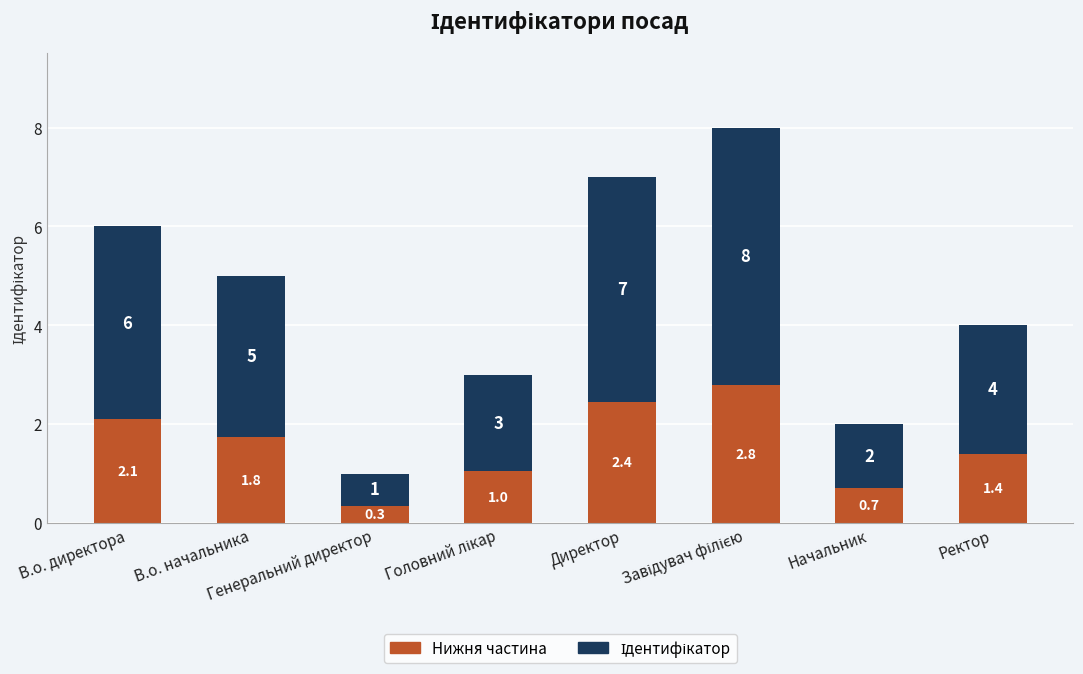

What is the highest value of the Нижня частина series?

2.8